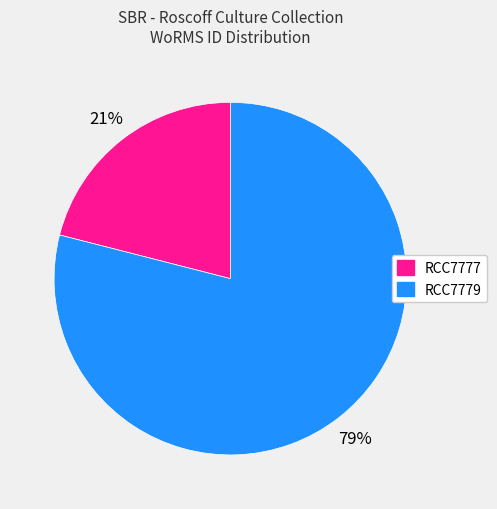

Is it true that RCC7779 is 73% of the pie?

False